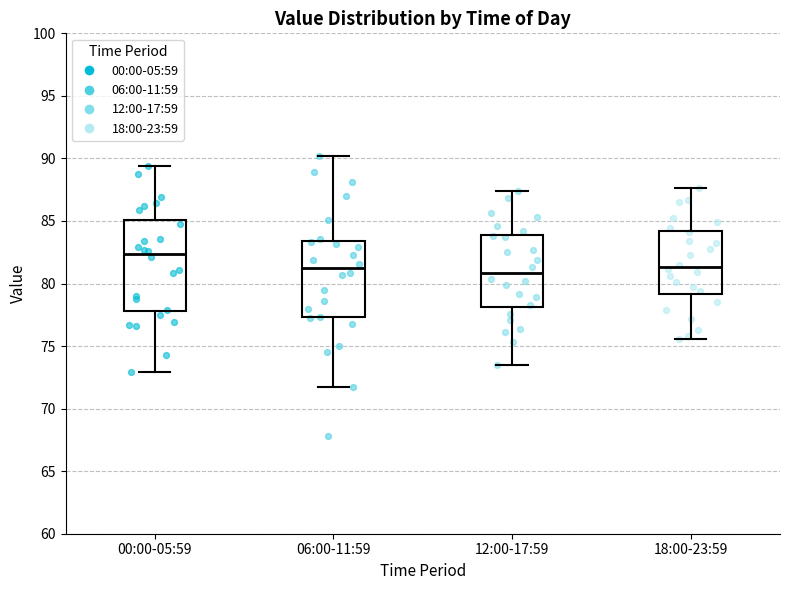

Which box is the tallest, from its lower edge to its upper edge?

00:00-05:59